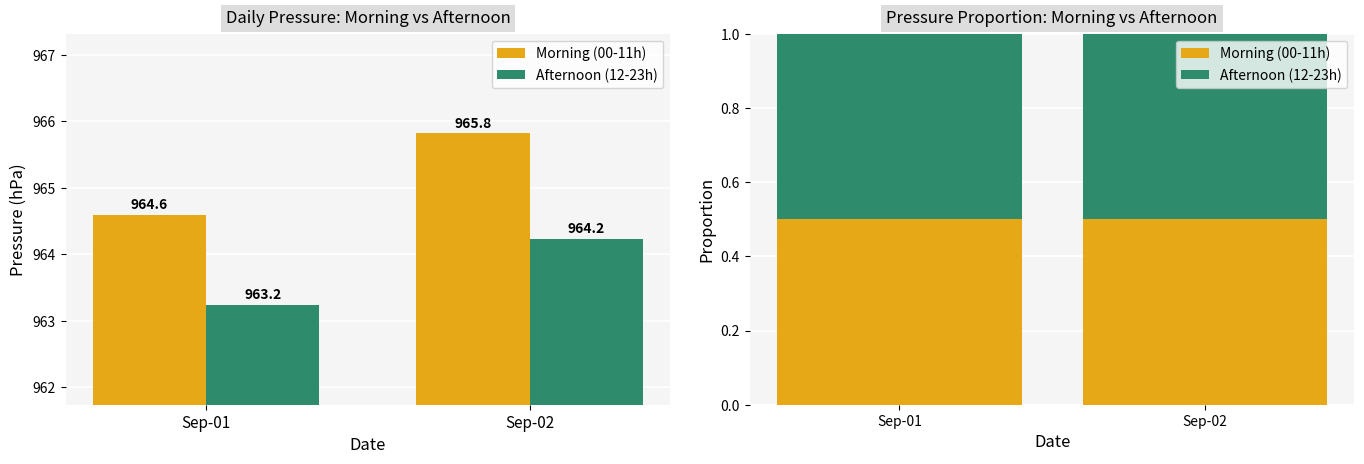

What are all the series names shown in the legend?

Morning (00-11h), Afternoon (12-23h)